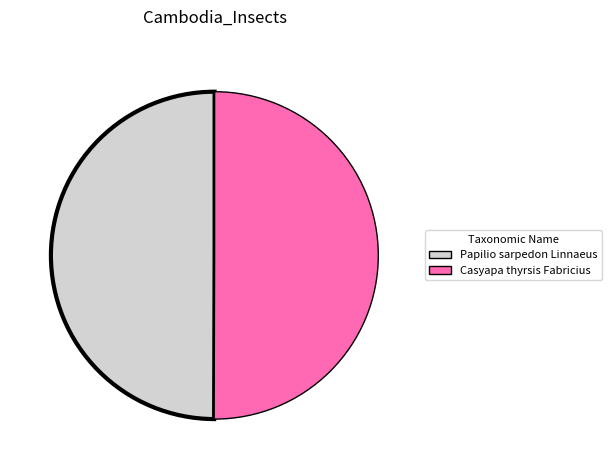

Approximately how many times larger is the value at Papilio sarpedon Linnaeus compared to Casyapa thyrsis Fabricius?

1.0